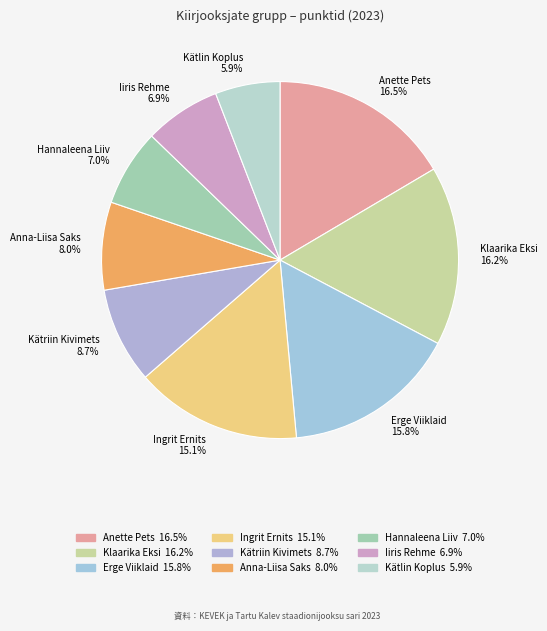

How many segments does this pie chart have?

9